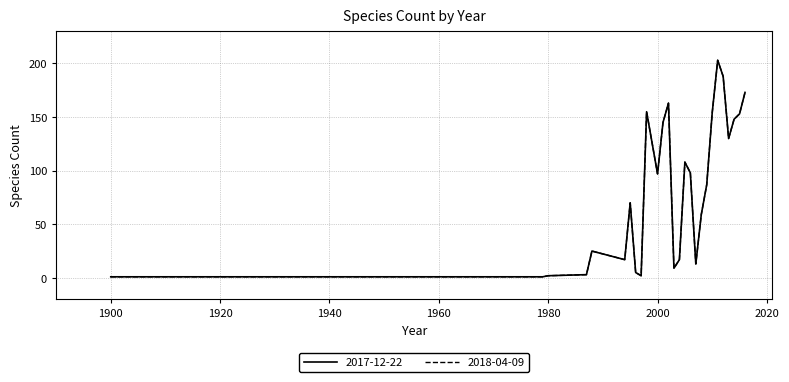

Does the chart have visible grid lines?

Yes